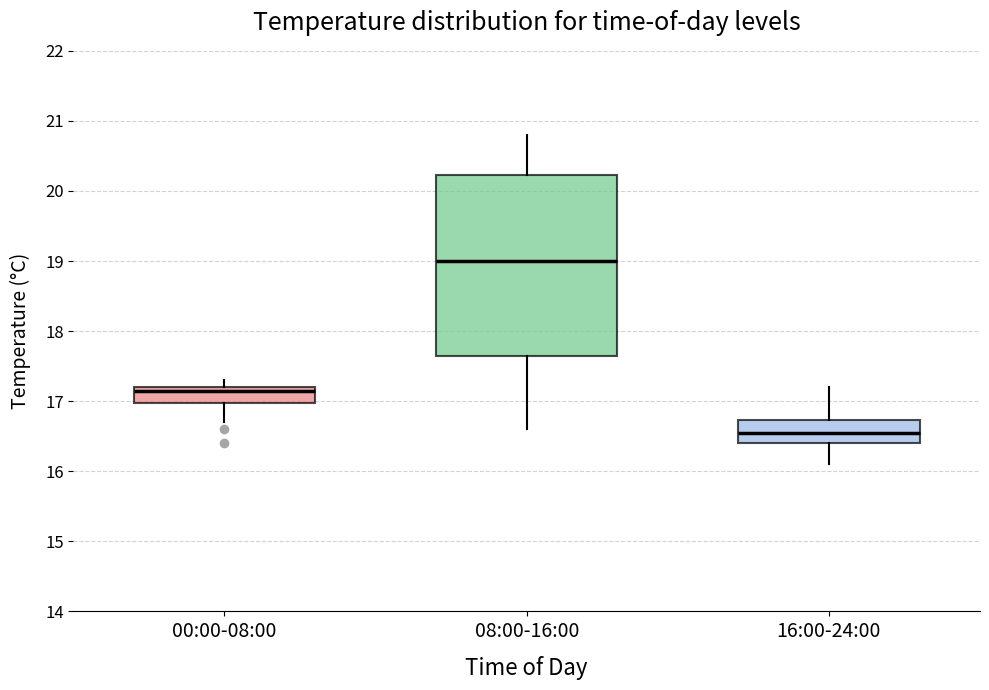

Reading left to right, transcribe this box plot: for each box, give where its median line is, the range the box spans, and where its two whiskers end, as read against the y-axis. The values are not printed on the chart, so give them approximately, as read against the axis.

00:00-08:00: median 17.2 (just below the box's upper edge), box 17.0 to 17.2, whiskers 16.7 to 17.3
08:00-16:00: median 19.0, box 17.7 to 20.2, whiskers 16.6 to 20.8
16:00-24:00: median 16.6, box 16.4 to 16.7, whiskers 16.1 to 17.2